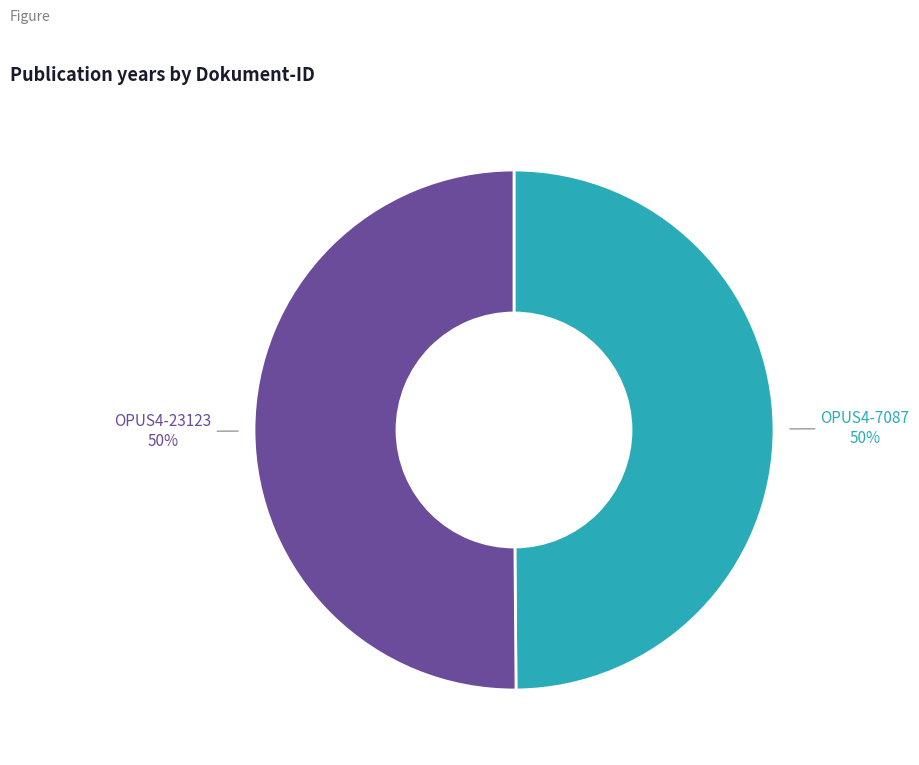

To the nearest percent, what is the average slice percentage?

50%